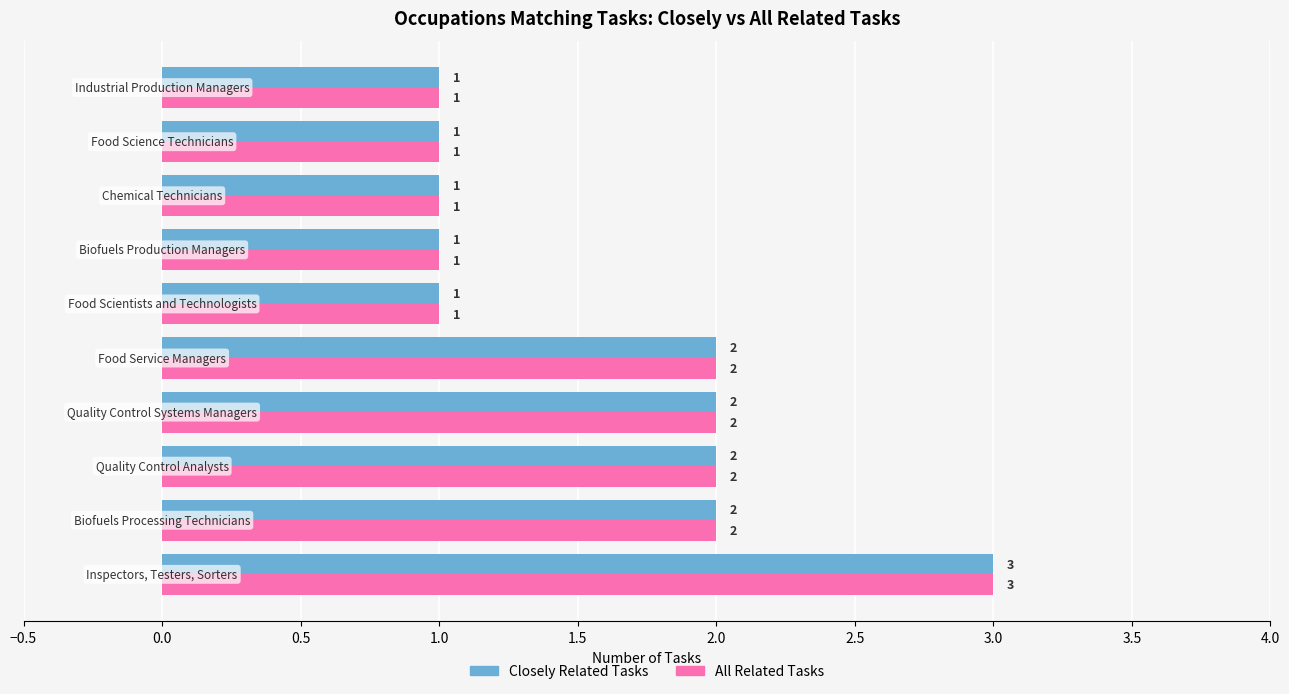

What is the sum of all Closely Related Tasks values?

16